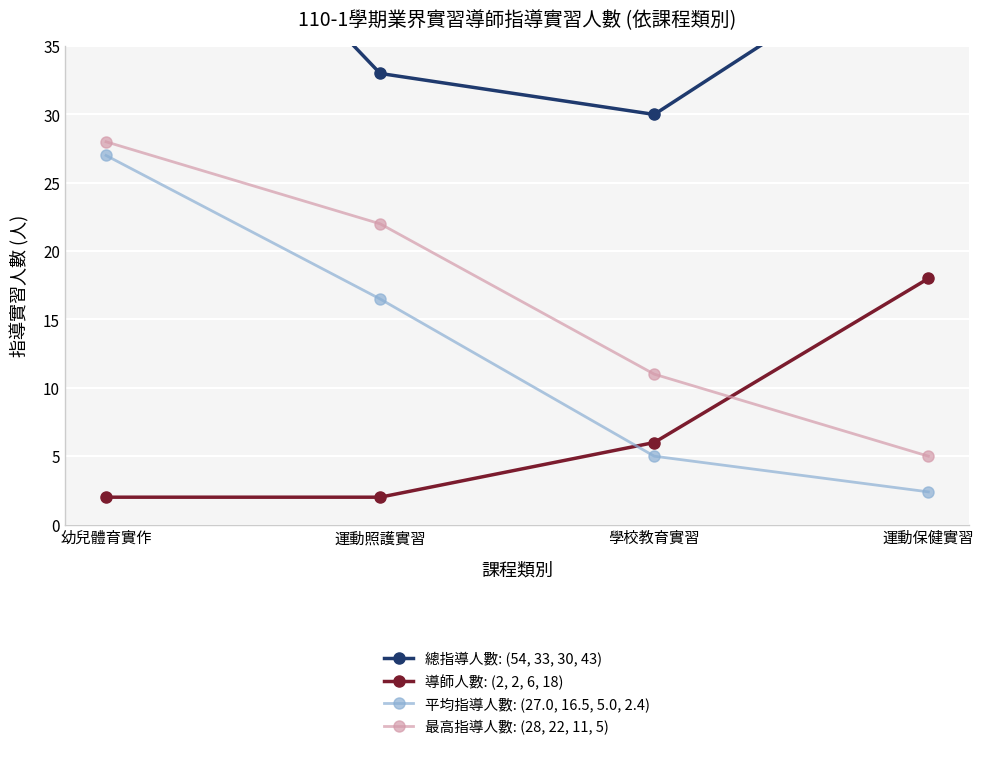

Which series has the largest total across all categories?

總指導人數: (54, 33, 30, 43)